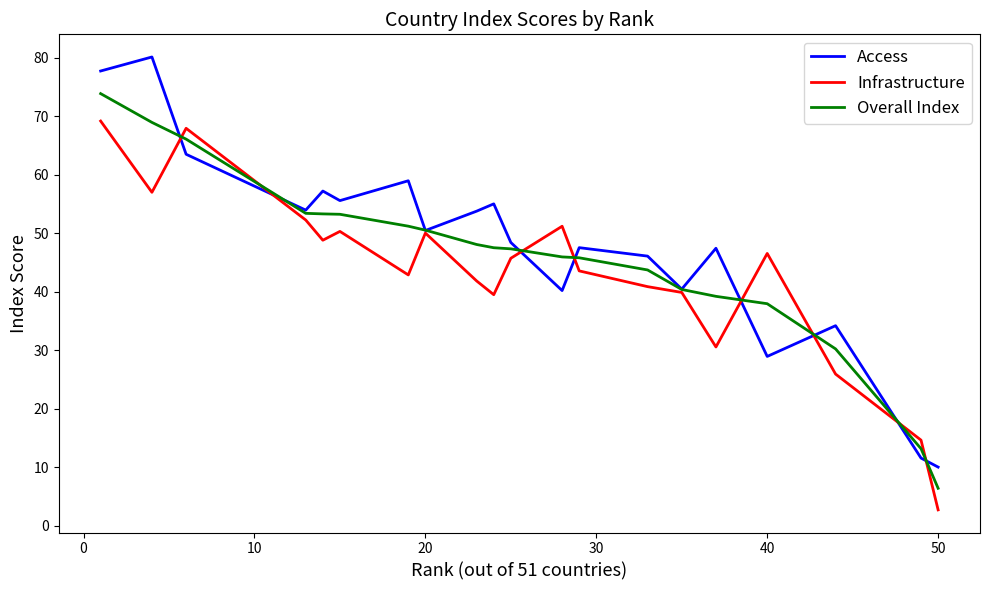

List the series in order of their peak value, lowest first.

Infrastructure, Overall Index, Access